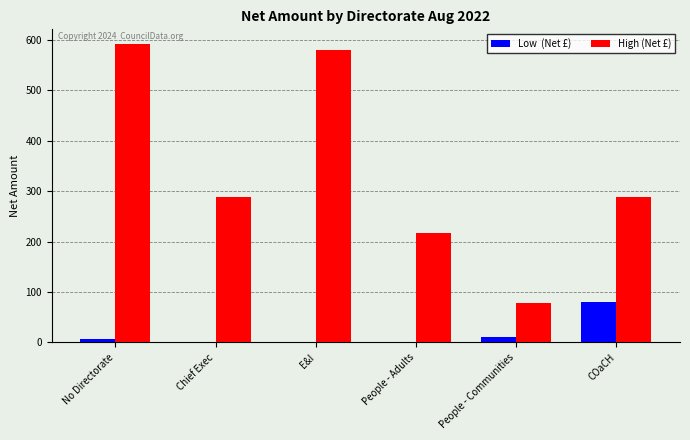

What is the greatest value displayed?

591